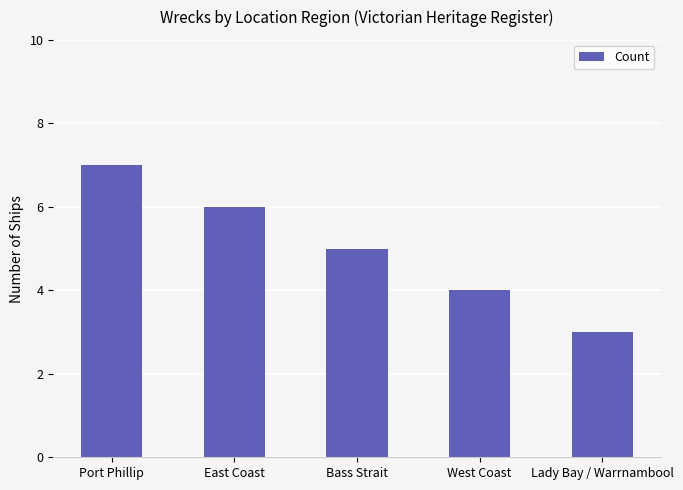

Read the value at Port Phillip.

7